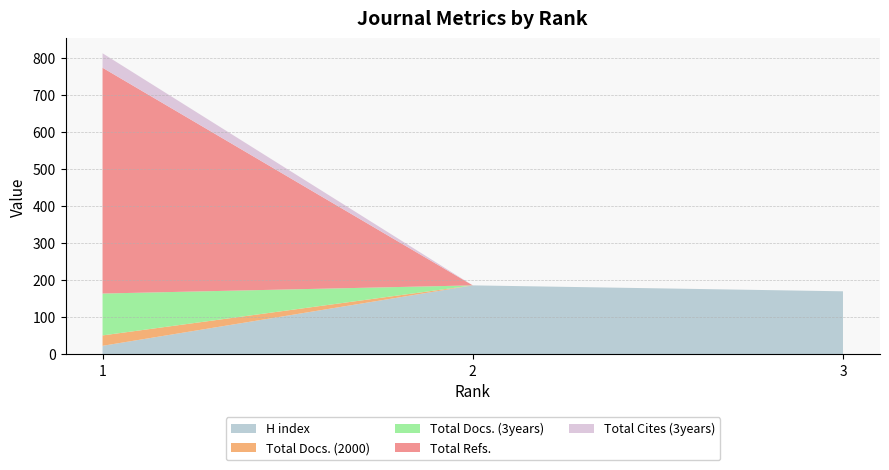

Reading left to right, what are all the values shown in this chart?

H index: 23	186	170
Total Docs. (2000): 28	0	0
Total Docs. (3years): 113	0	0
Total Refs.: 609	0	0
Total Cites (3years): 39	0	0